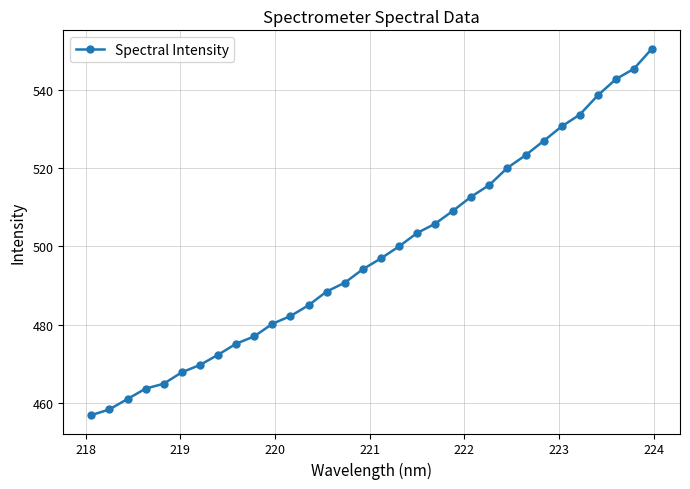

What is the value of the 14th point from the left?

488.5